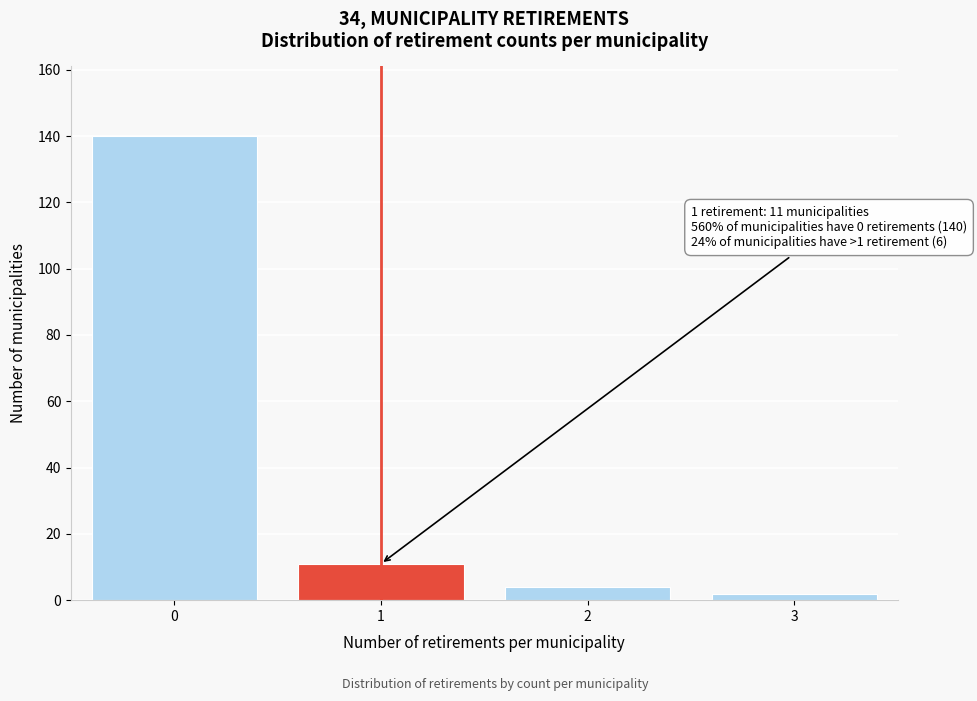

Reading left to right, transcribe all the data shown in this chart.

0=140	1=11	2=4	3=2